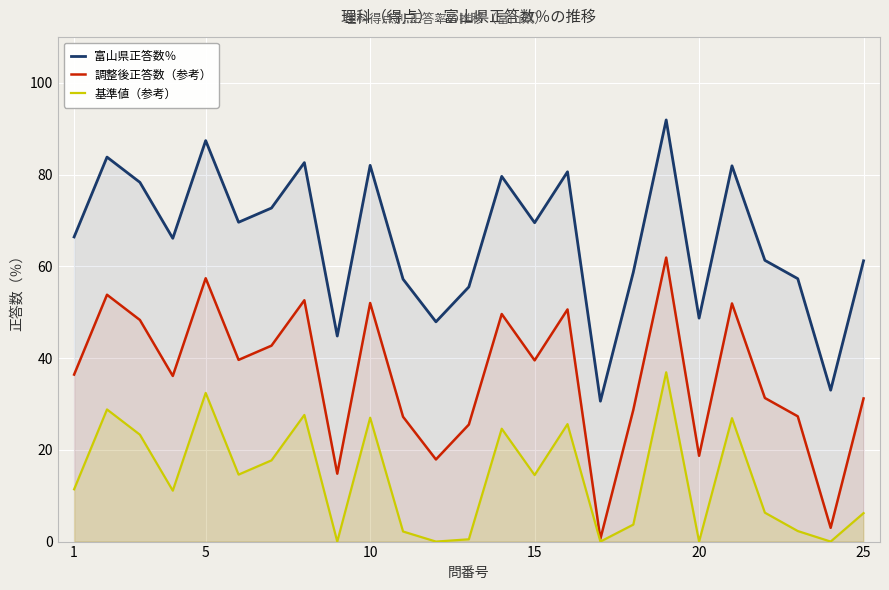

Between 1 and 16, which series saw the biggest shift?

富山県正答数％